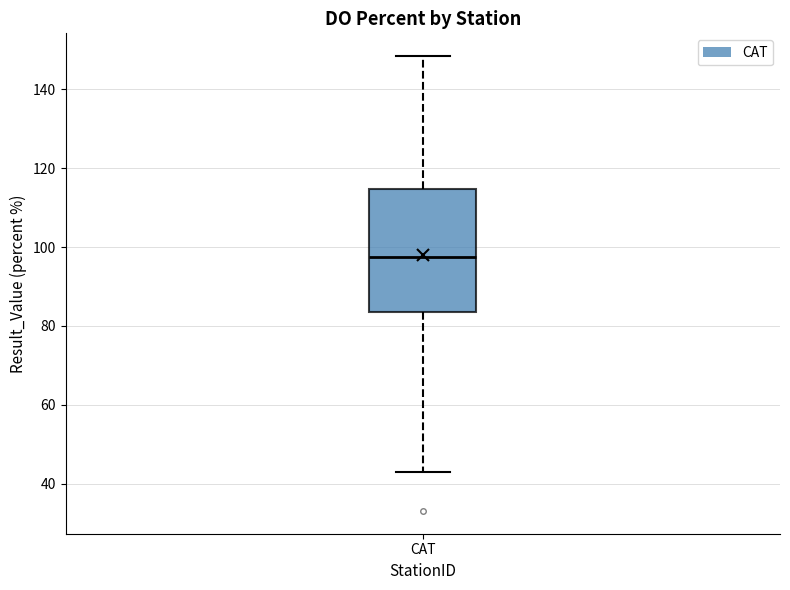

Transcribe this box plot: give where the median line is, the range the box spans, and where the two whiskers end, as read against the y-axis. The values are not printed on the chart, so give them approximately, as read against the axis.

median 98, box 84 to 114, whiskers 44 to 148